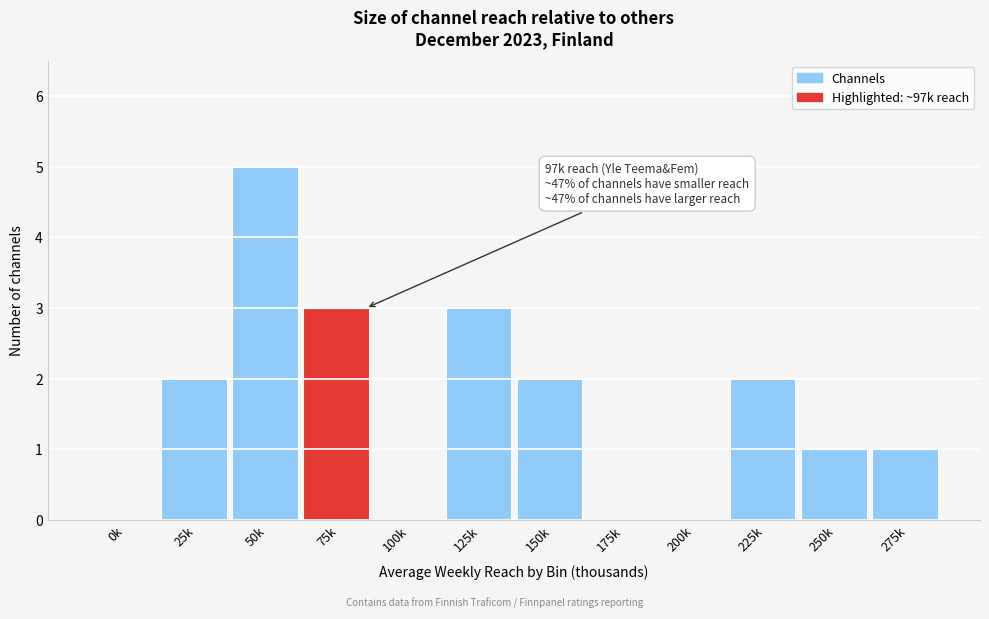

Reading left to right, transcribe all the data shown in this chart.

0k=0	25k=2	50k=5	75k=3	100k=0	125k=3	150k=2	175k=0	200k=0	225k=2	250k=1	275k=1